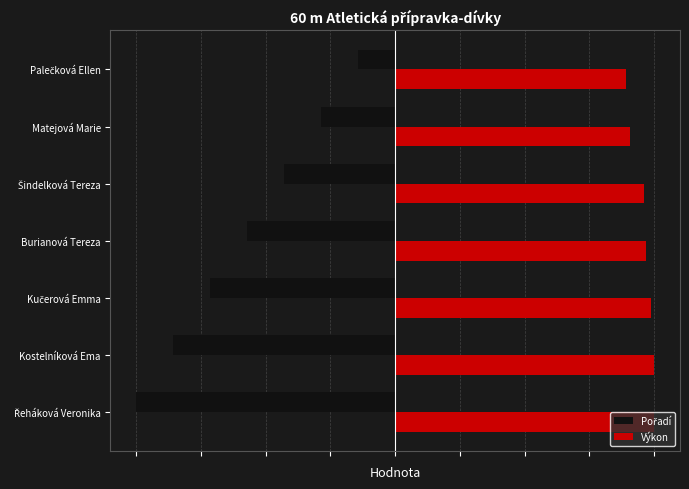

What is the value of the Pořadí bar at the 2nd from the left?

-0.3